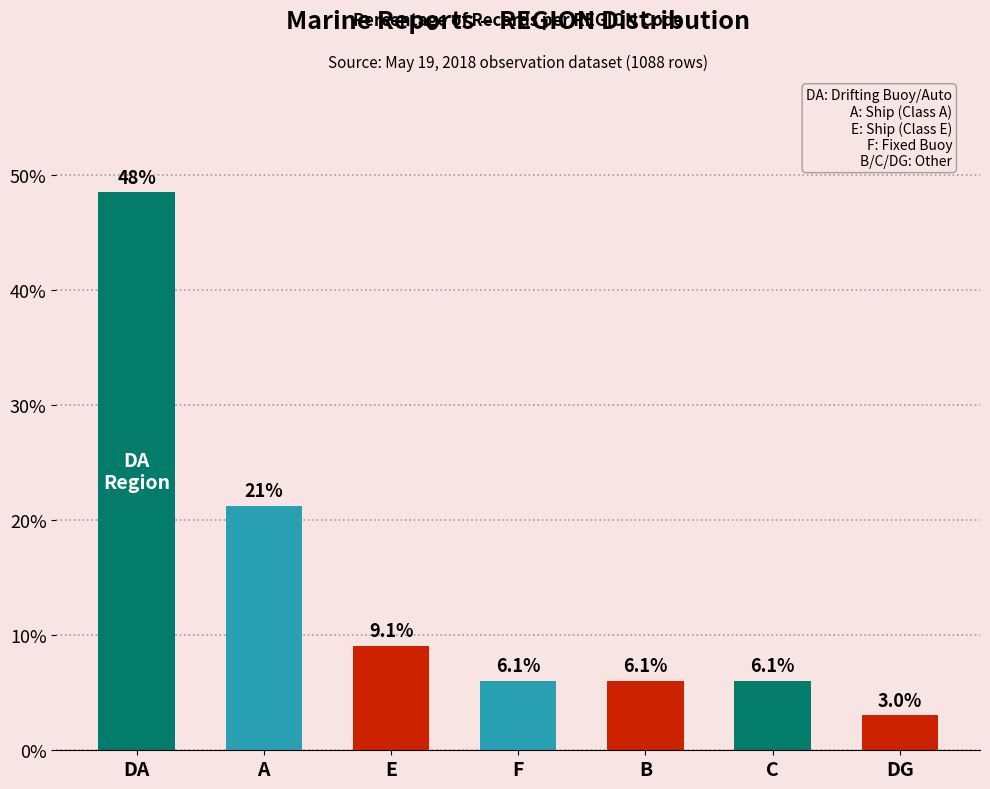

What is the sum of all values?

100.0